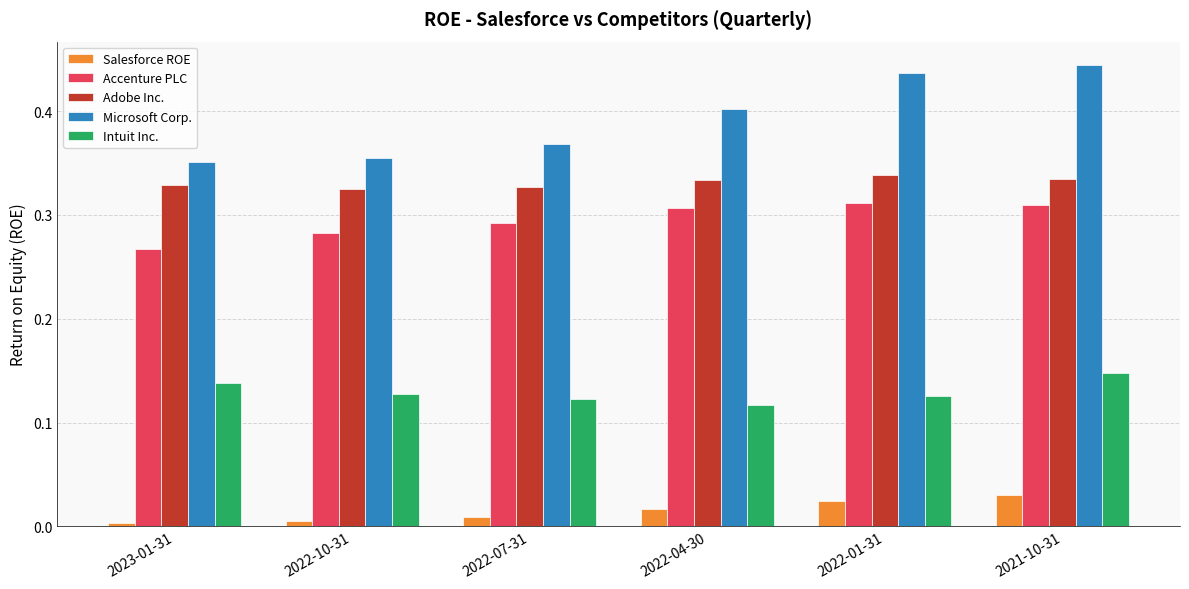

What is the sum of the Accenture PLC values at 2022-07-31 and 2022-04-30?

0.6